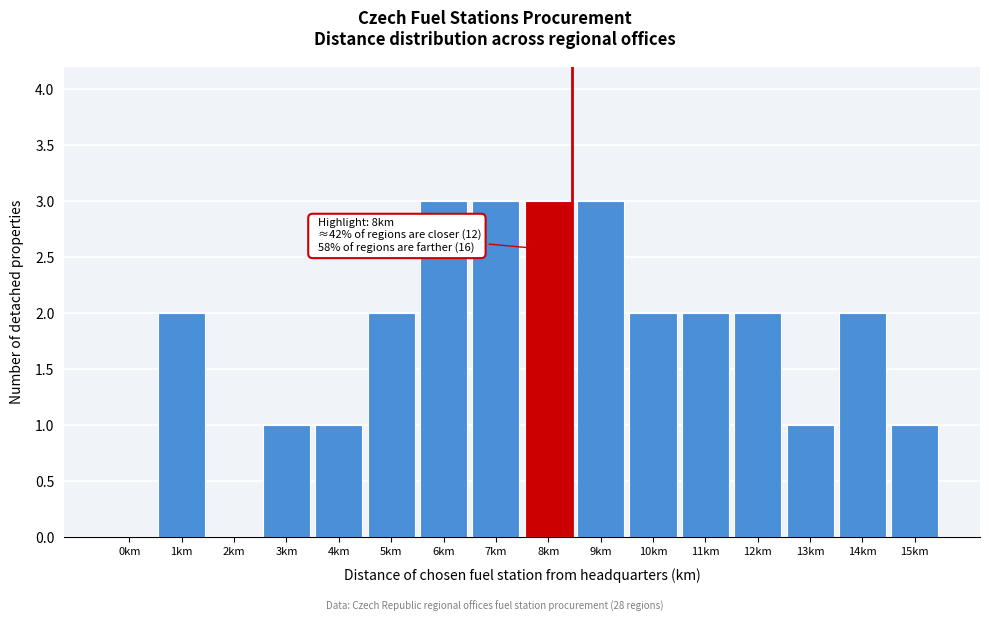

Reading left to right, transcribe all the data shown in this chart.

0km=0	1km=2	2km=0	3km=1	4km=1	5km=2	6km=3	7km=3	8km=3	9km=3	10km=2	11km=2	12km=2	13km=1	14km=2	15km=1